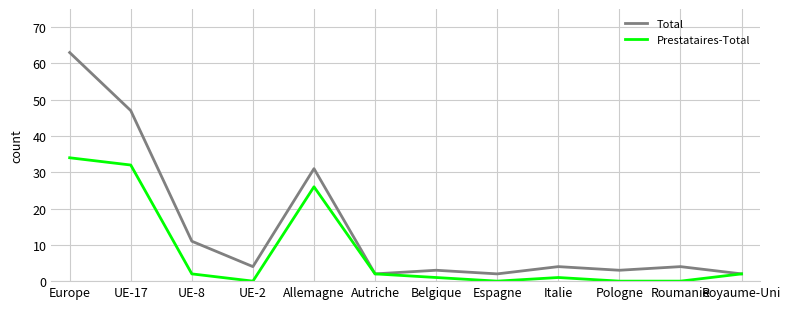

Reading left to right, extract all data points from this chart.

Total: Europe=63	UE-17=47	UE-8=11	UE-2=4	Allemagne=31	Autriche=2	Belgique=3	Espagne=2	Italie=4	Pologne=3	Roumanie=4	Royaume-Uni=2
Prestataires-Total: Europe=34	UE-17=32	UE-8=2	UE-2=0	Allemagne=26	Autriche=2	Belgique=1	Espagne=0	Italie=1	Pologne=0	Roumanie=0	Royaume-Uni=2